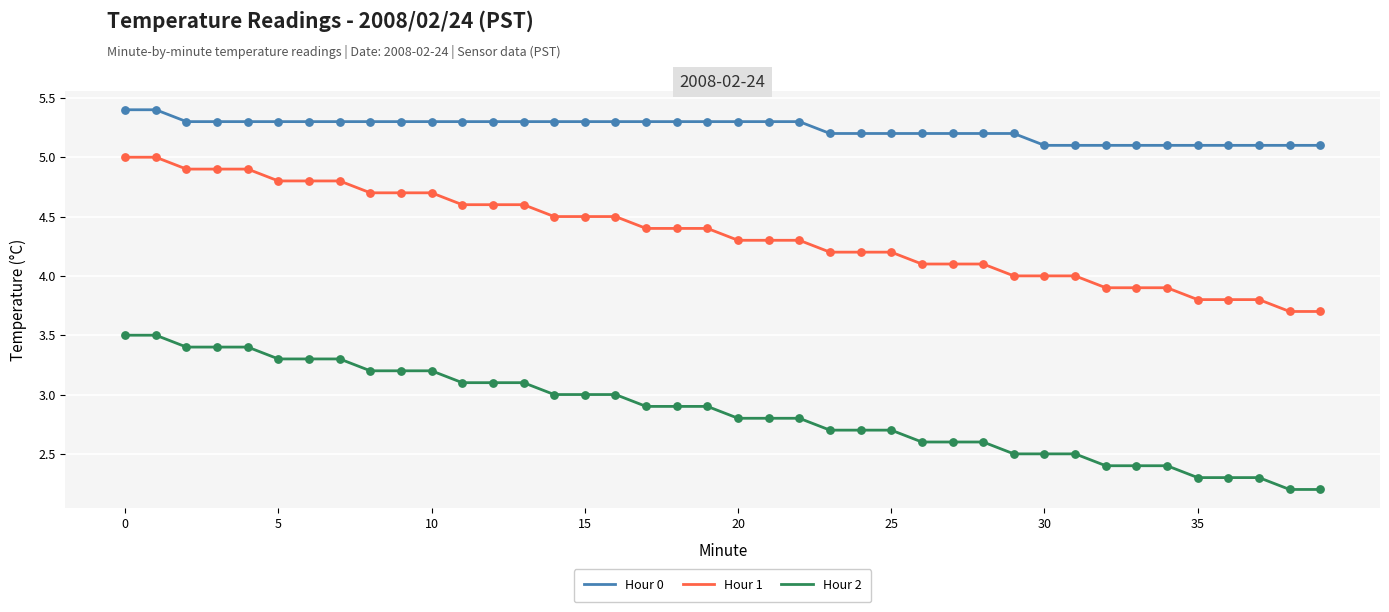

Rank the series by their maximum value, from lowest to highest.

Hour 2, Hour 1, Hour 0